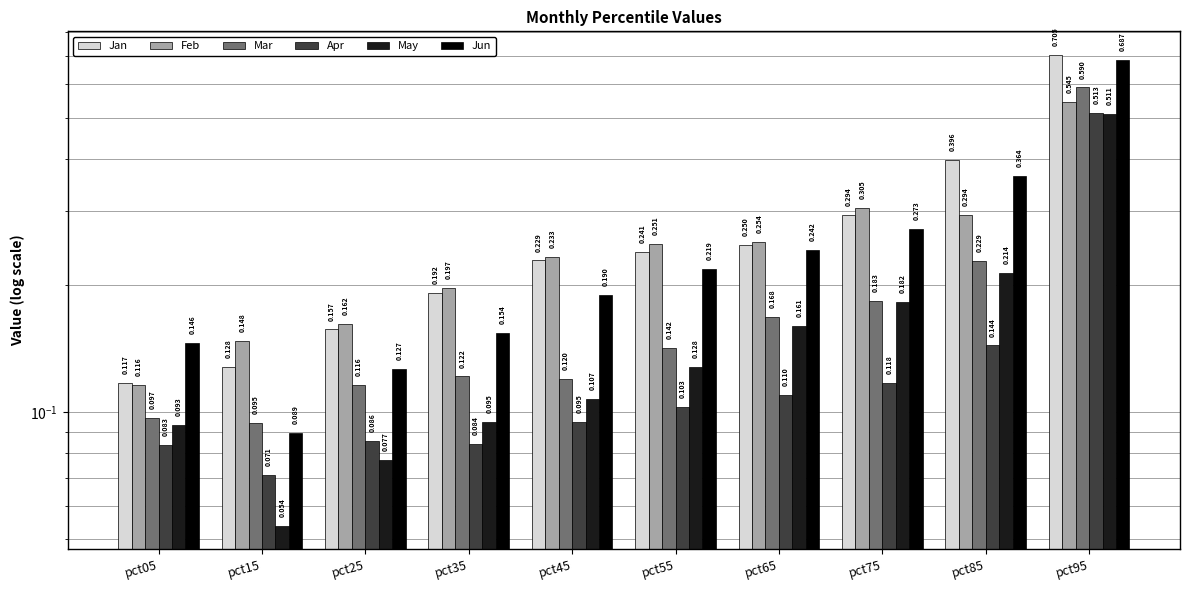

What is the sum of all Jun values?

2.5